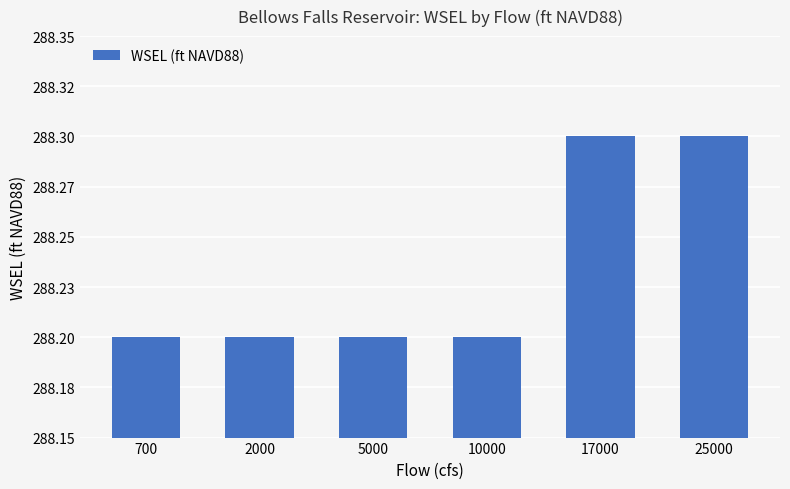

Is it true that the value at 700 is 288.2?

True